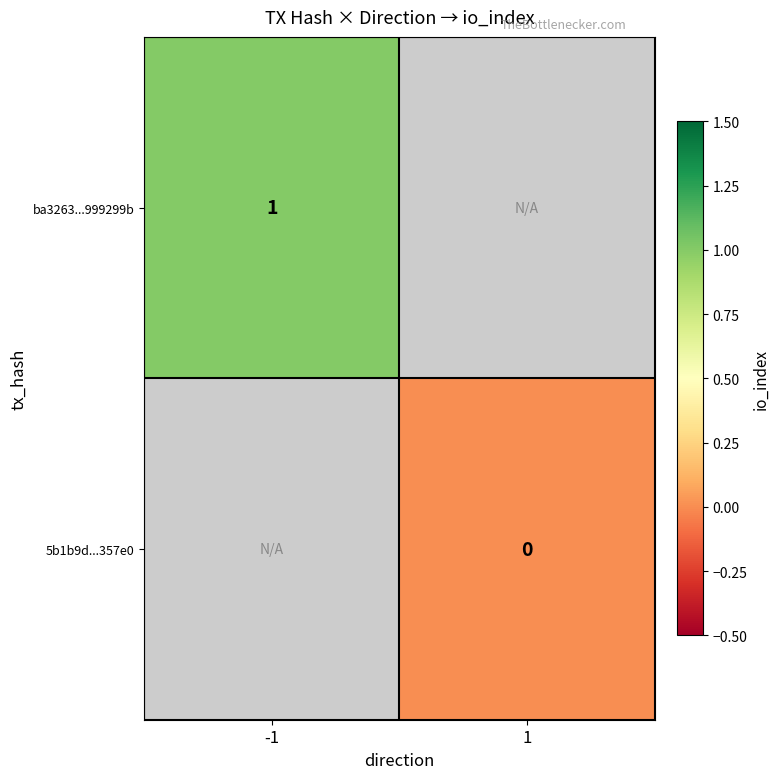

What is the minimum value for ba3263...999299b?

1.0